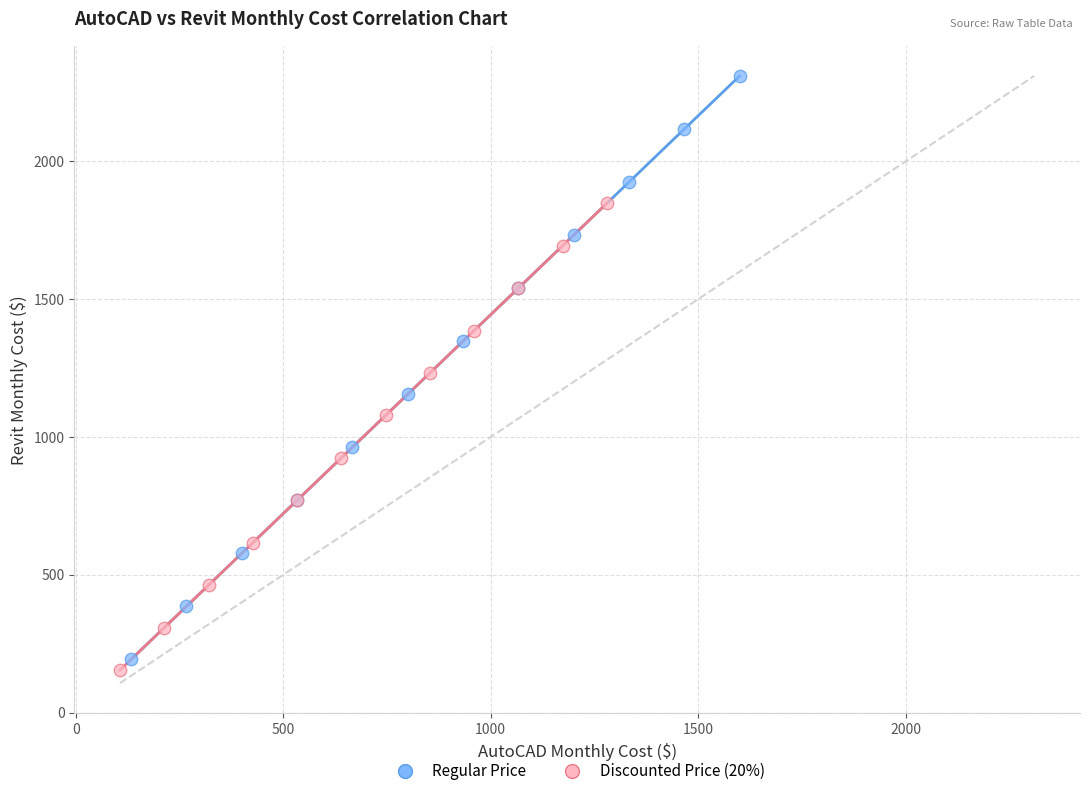

Which series contains the highest Y value?

Regular Price